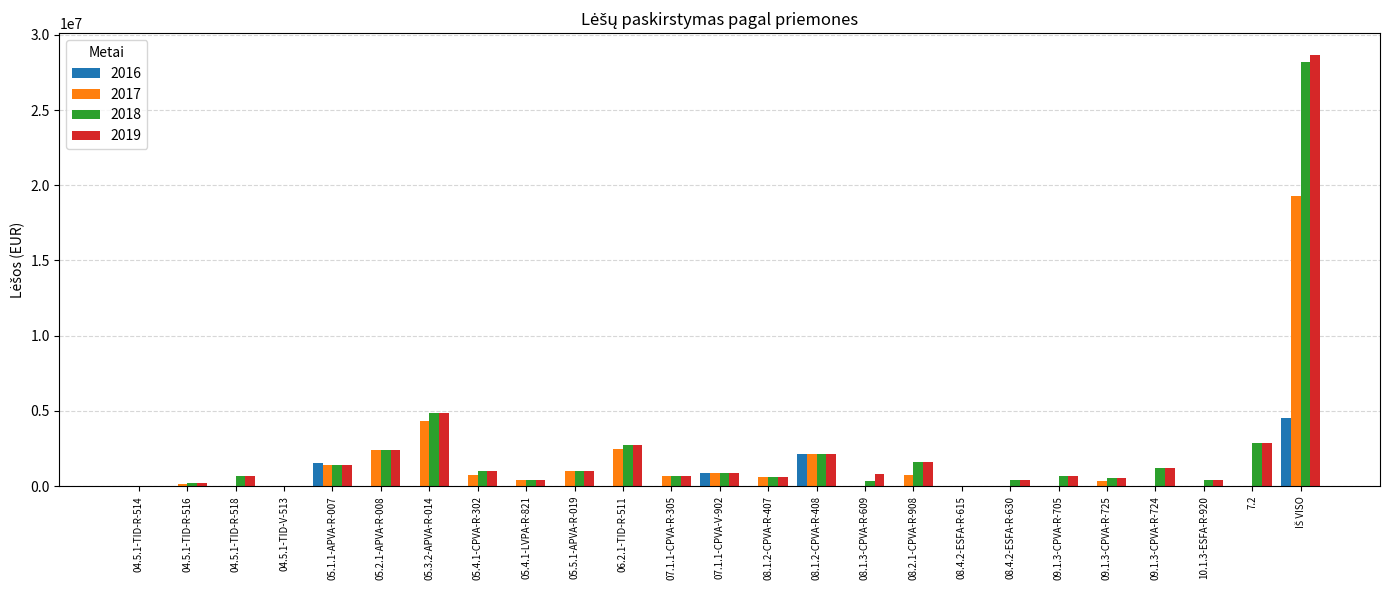

Is the value of 2017 at 08.1.2-CPVA-R-407 greater than the value of 2018 at 08.1.2-CPVA-R-408?

No